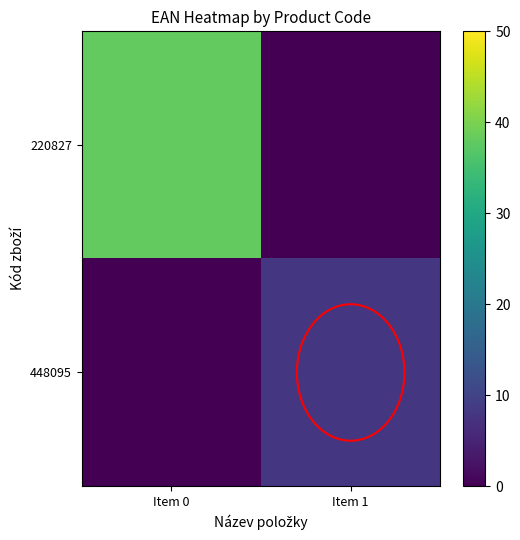

What is the total value across all series at Item 1?

8